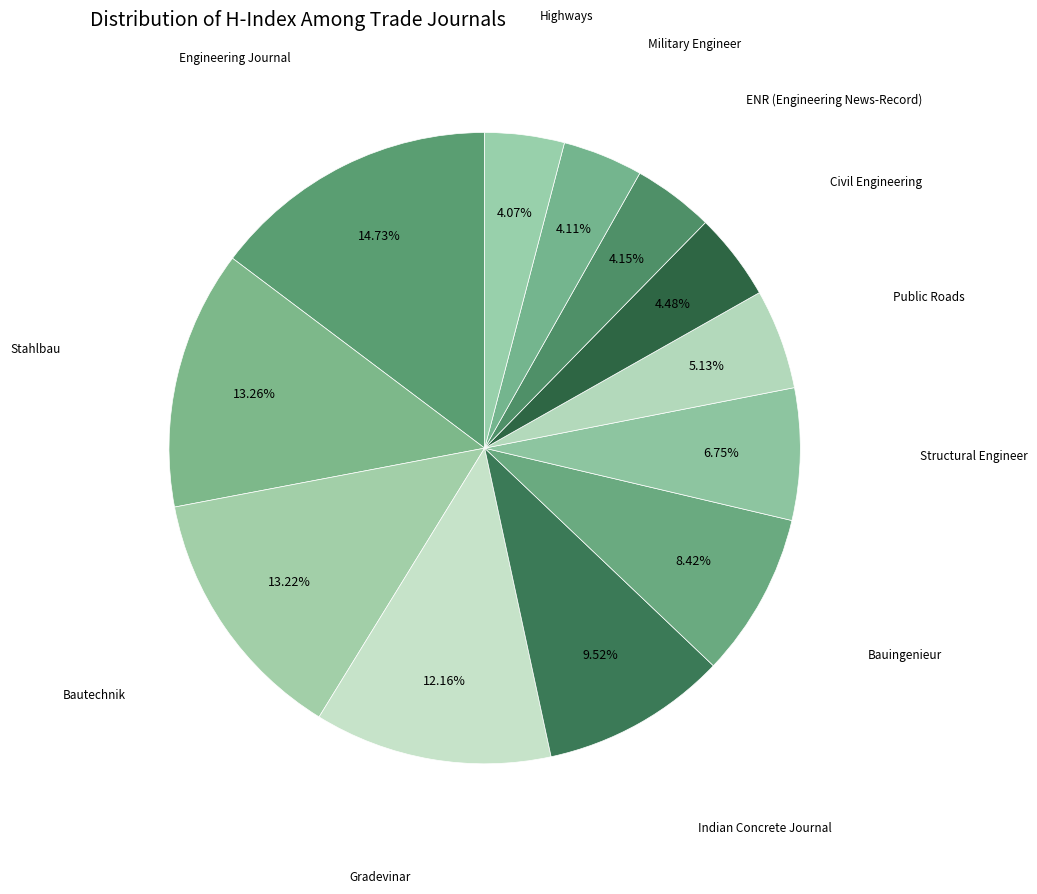

Count the number of slices in the pie.

12